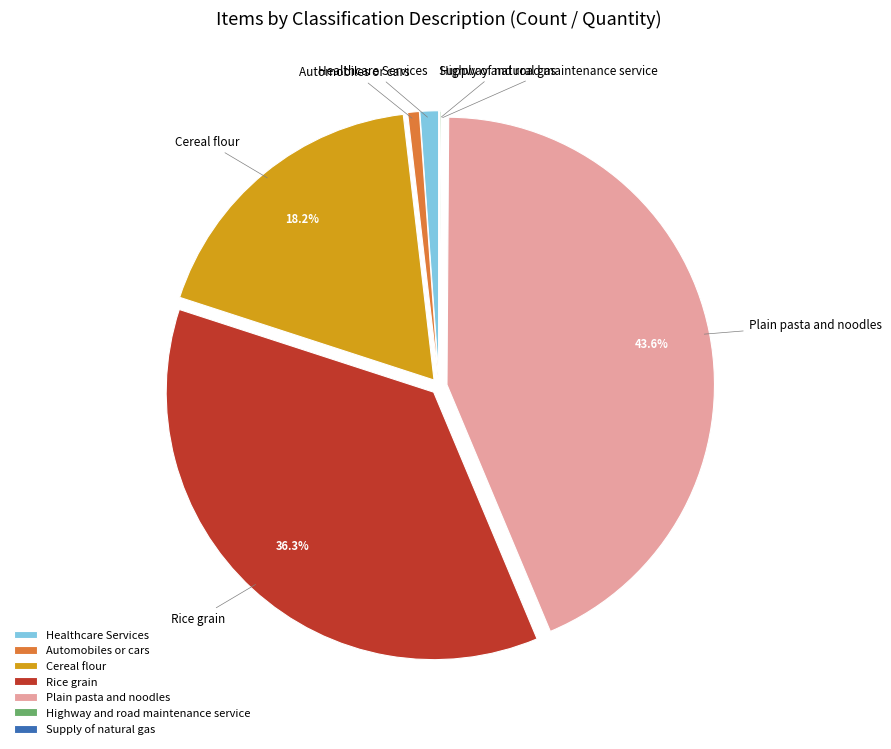

Combined, do Plain pasta and noodles and Healthcare Services account for over 50%?

No